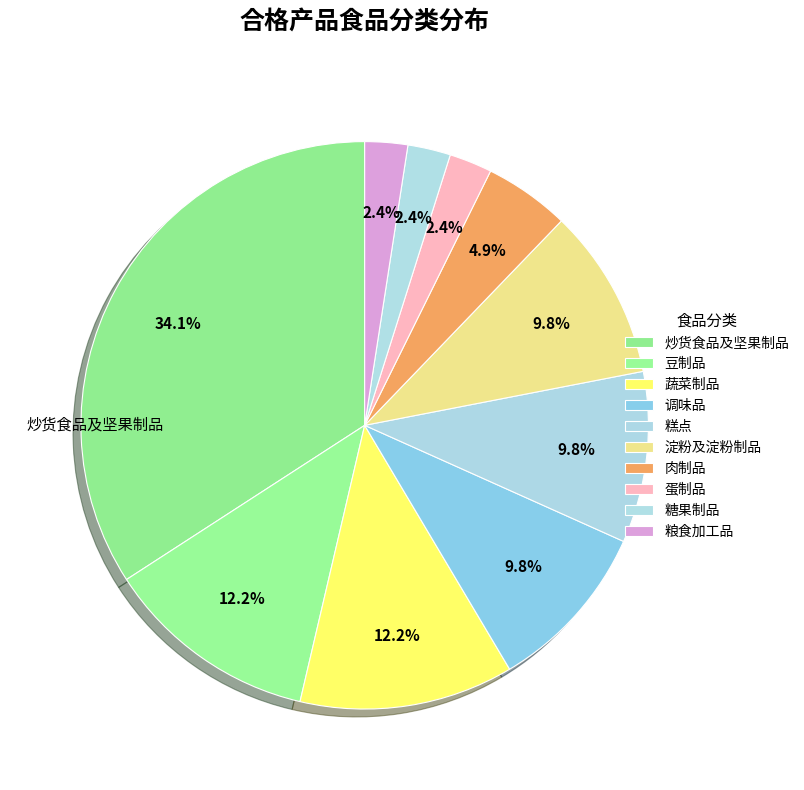

What portion of the pie excludes 粮食加工品?

97.6%